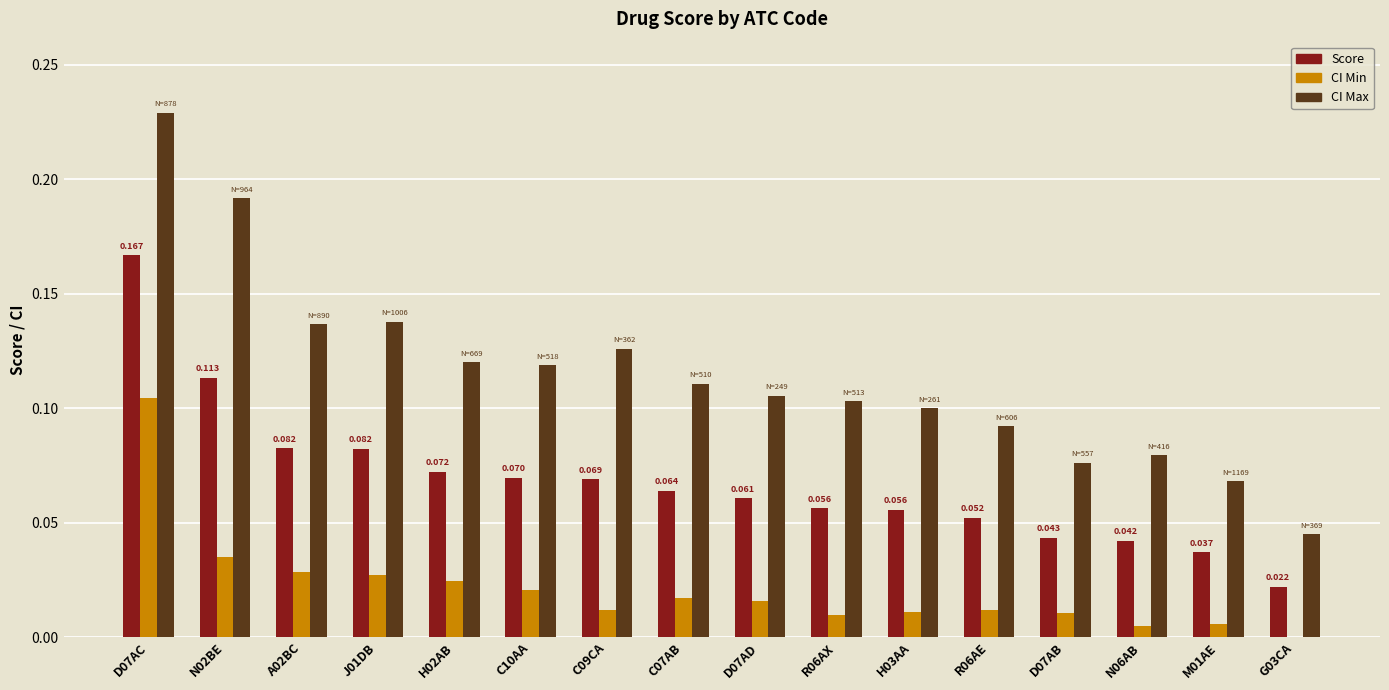

At which label does CI Min reach its peak?

D07AC